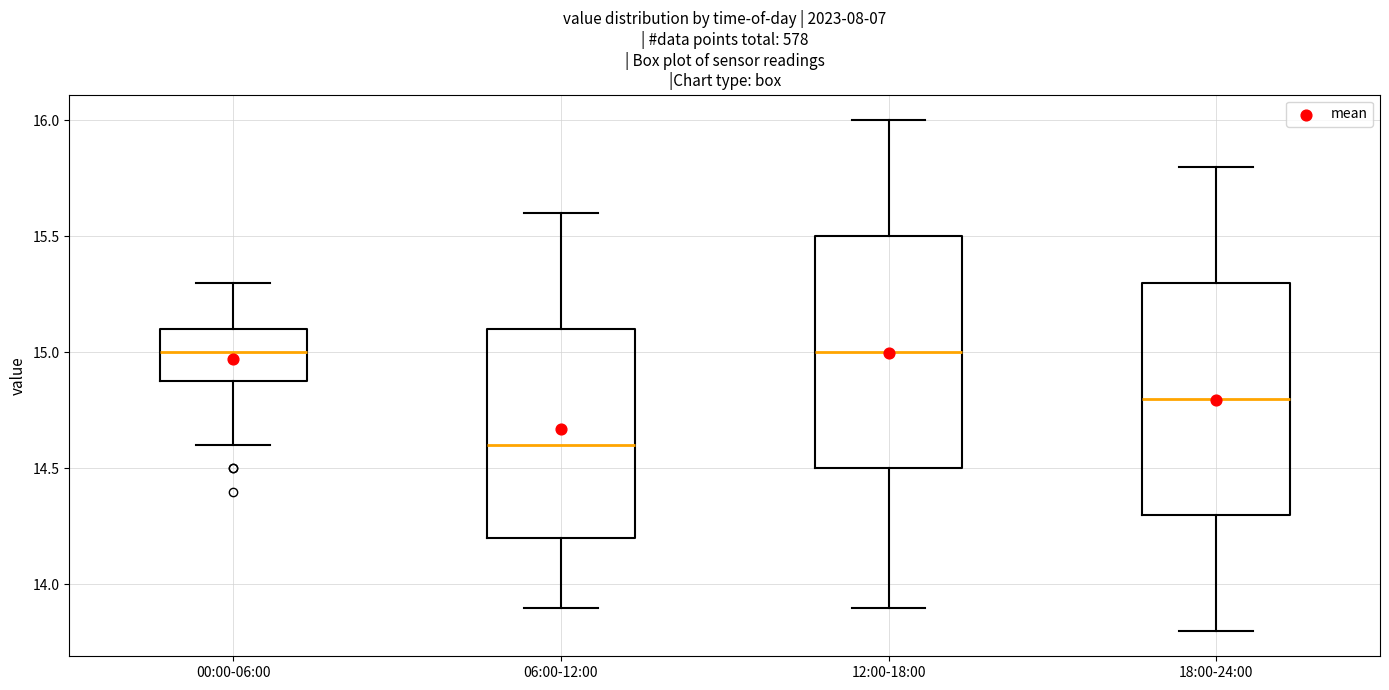

Reading left to right, read every box against the y-axis: the position of its median line, the range the box covers, and the ends of its whiskers. The values are not printed on the chart, so give them approximately, as read against the axis.

00:00-06:00: median 15.0, box 14.9 to 15.1, whiskers 14.6 to 15.3
06:00-12:00: median 14.6, box 14.2 to 15.1, whiskers 13.9 to 15.6
12:00-18:00: median 15.0, box 14.5 to 15.5, whiskers 13.9 to 16.0
18:00-24:00: median 14.8, box 14.3 to 15.3, whiskers 13.8 to 15.8